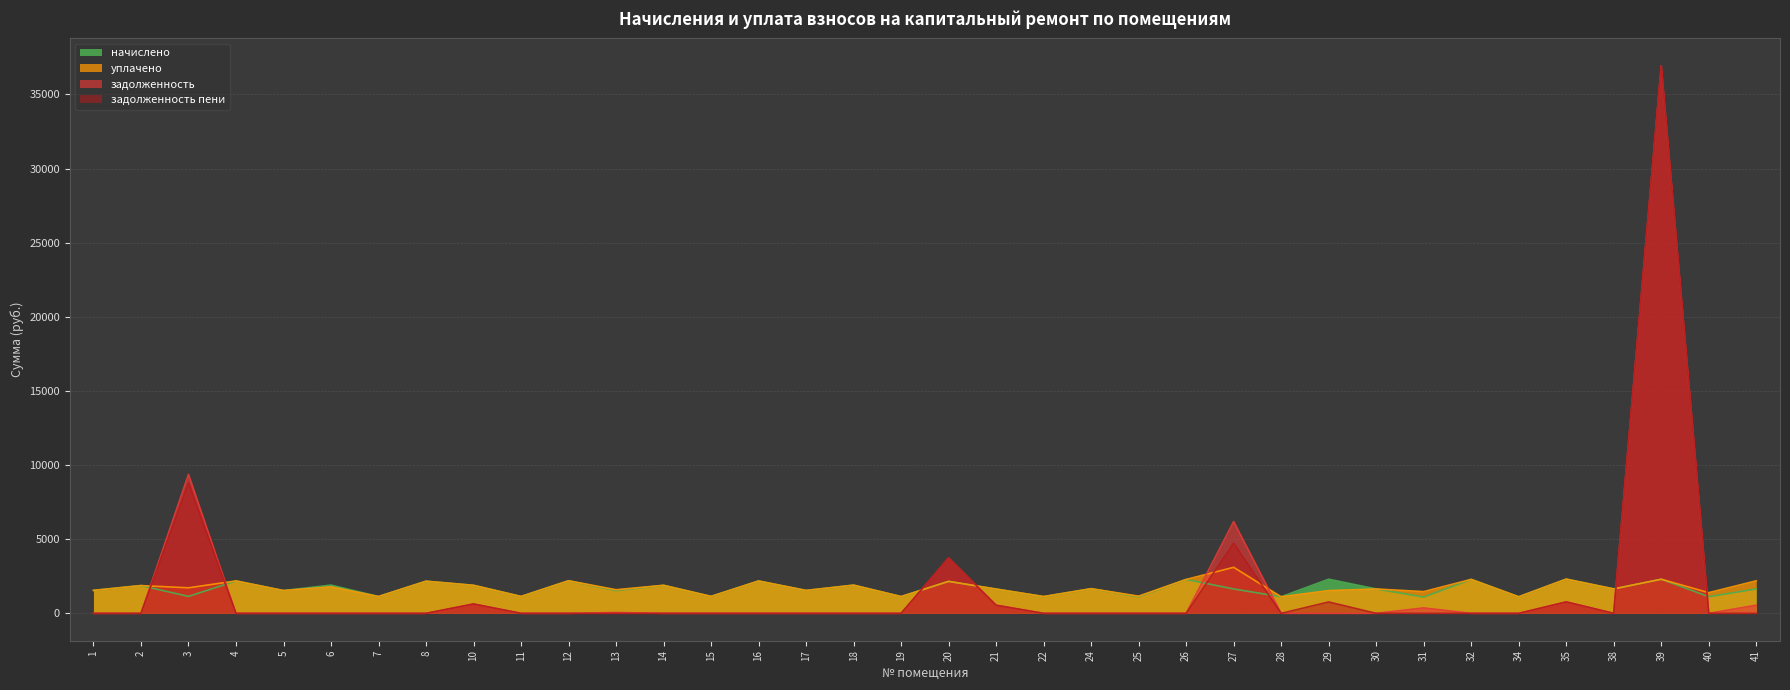

What are all the series names shown in the legend?

начислено, уплачено, задолженность, задолженность пени